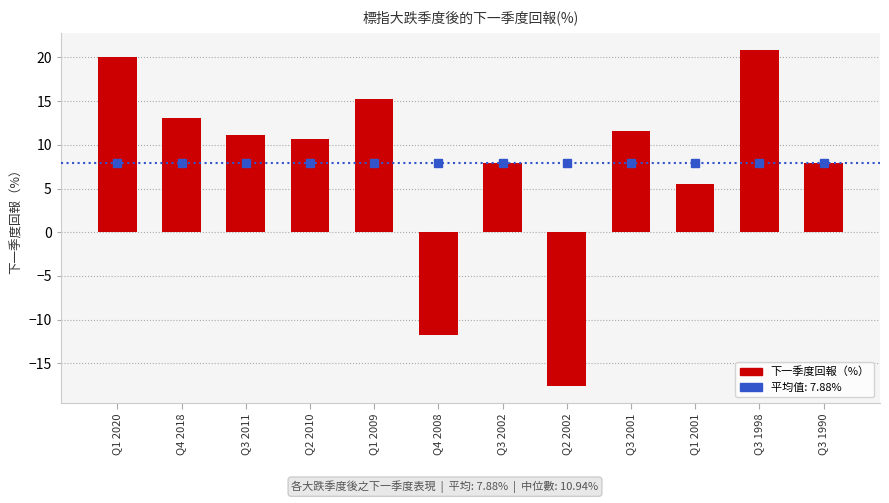

What is the change in value from Q3 2001 to Q1 2001?

-6.0